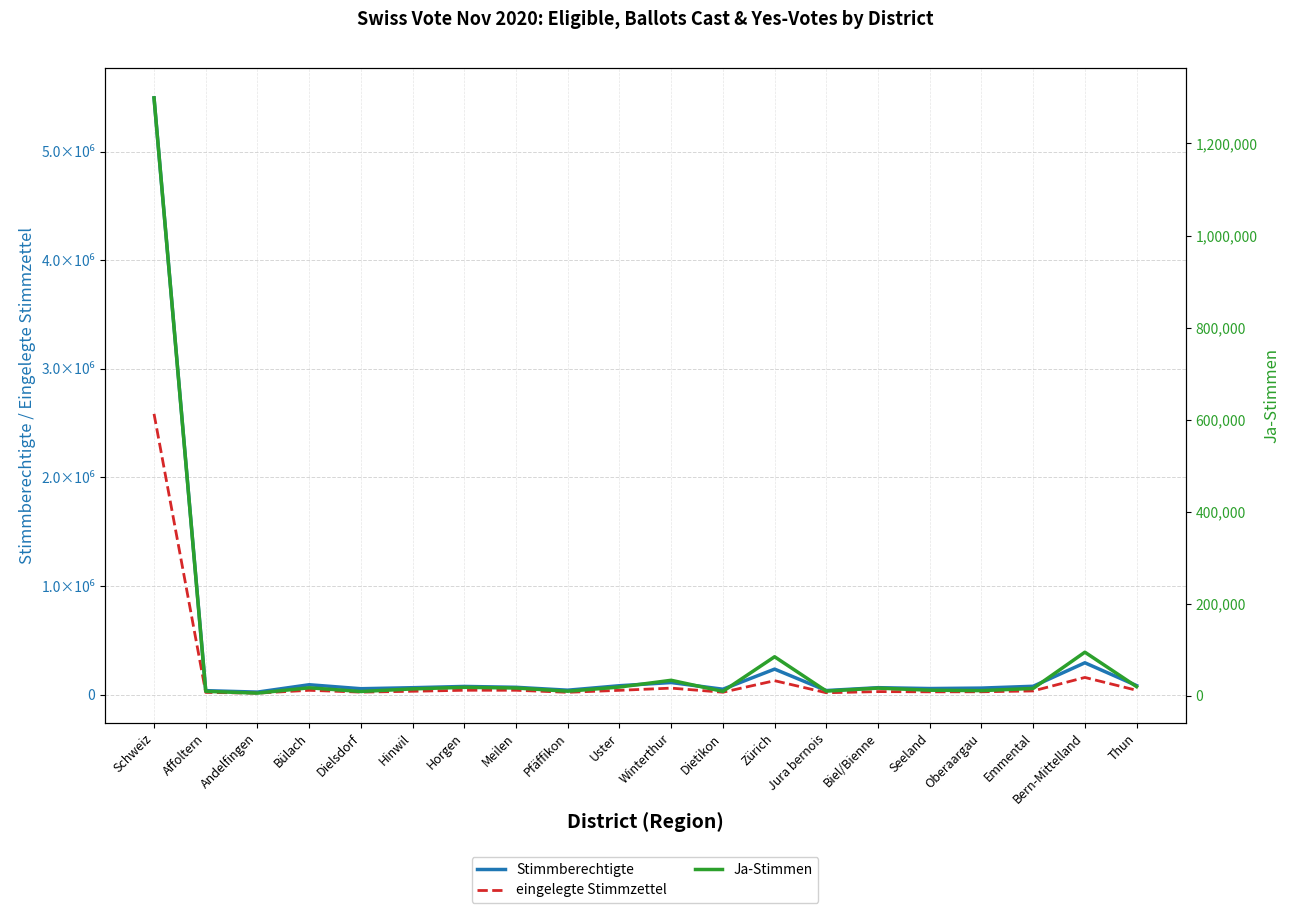

True or false: Stimmberechtigte and Ja-Stimmen cross at least once.

False